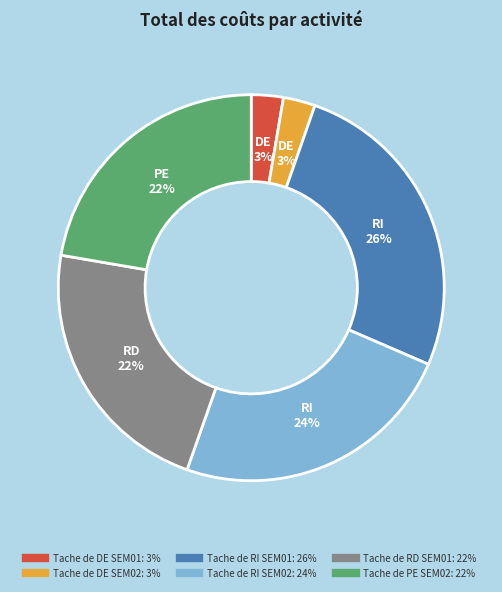

Count the number of slices in the pie.

6